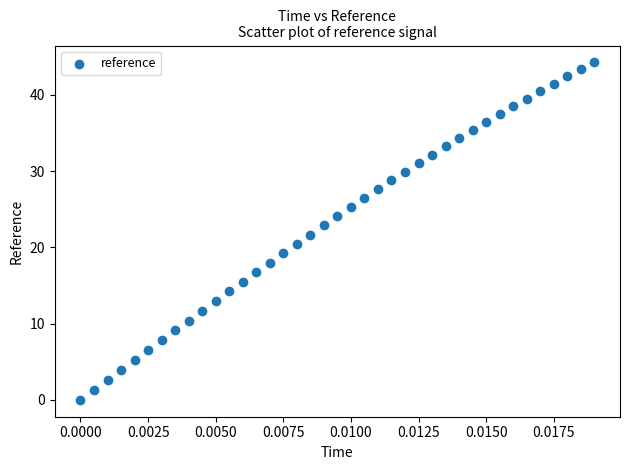

What is the range of Y values (max minus min)?

44.3